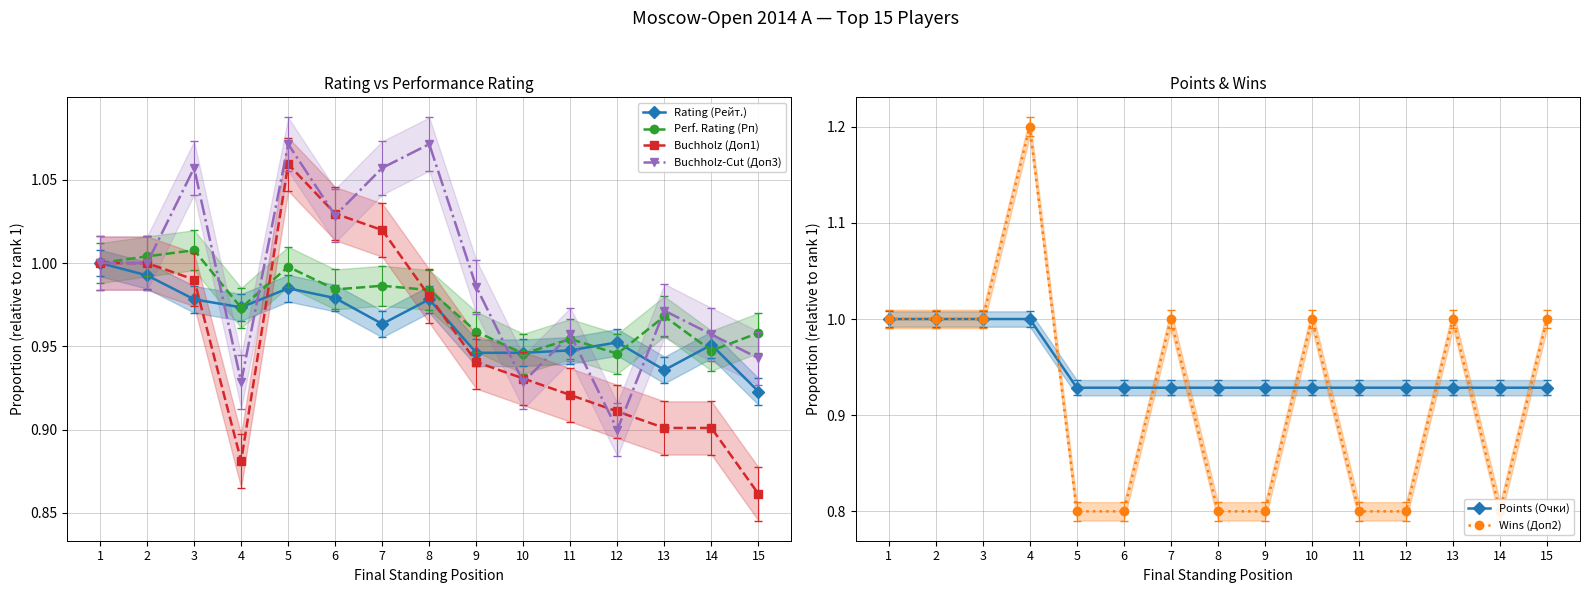

Is this an area chart (filled region under the line)?

No